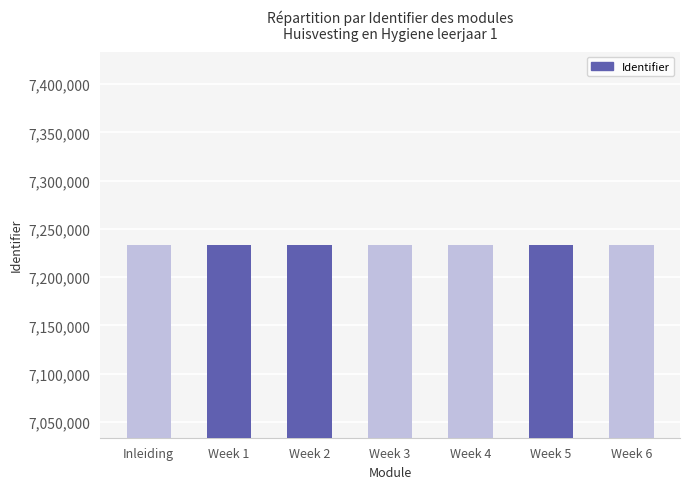

What is the value of the 4th bar from the left?

7233713